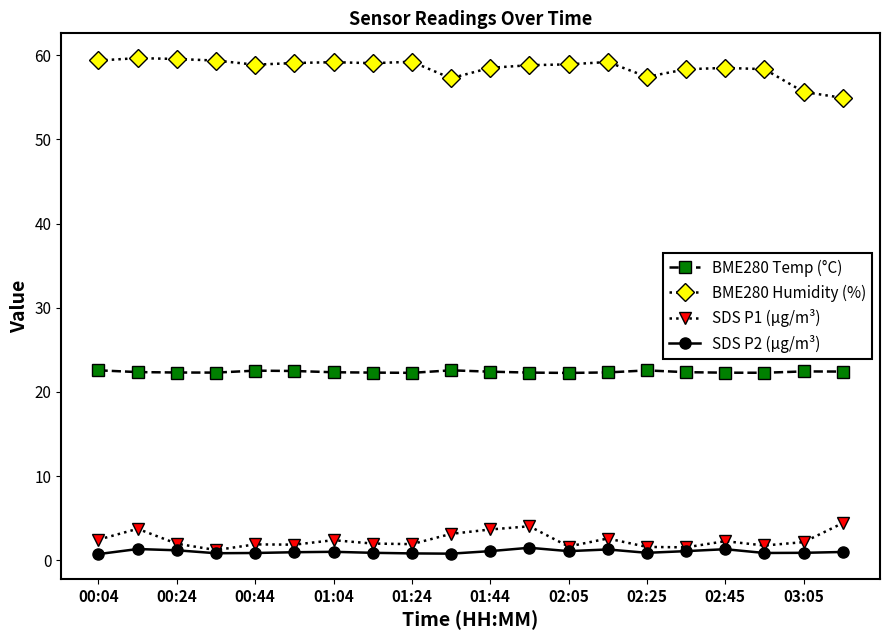

What is the value of the BME280 Humidity (%) point at the 5th from the left?

58.9